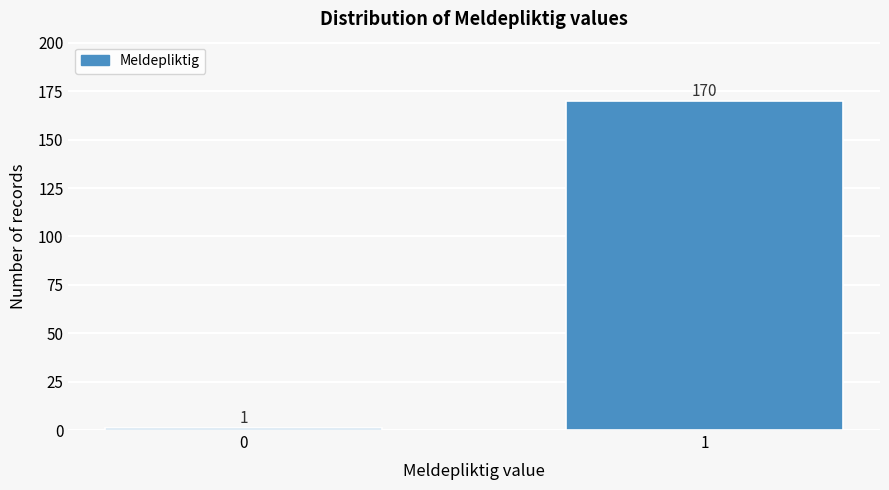

Reading left to right, list all the values displayed in this chart.

1	170